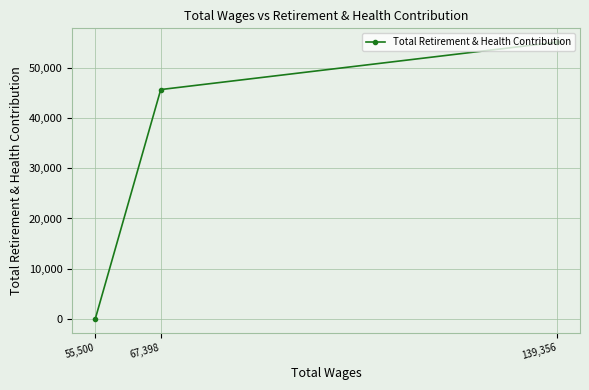

List the labels in order of value, smallest first.

55,500, 67,398, 139,356